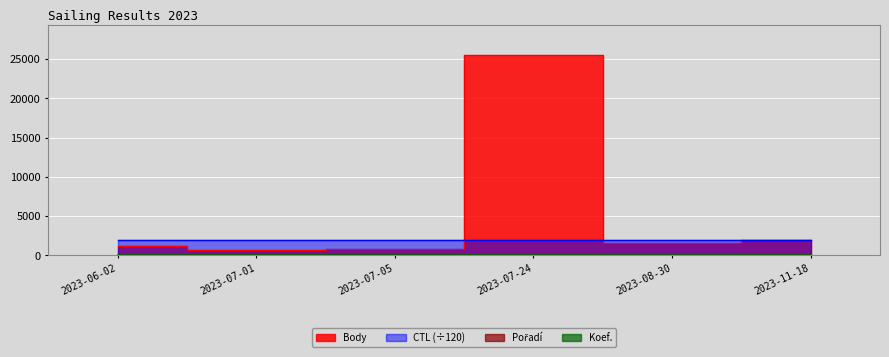

What is the label of the 3rd point from the left?

2023-07-05